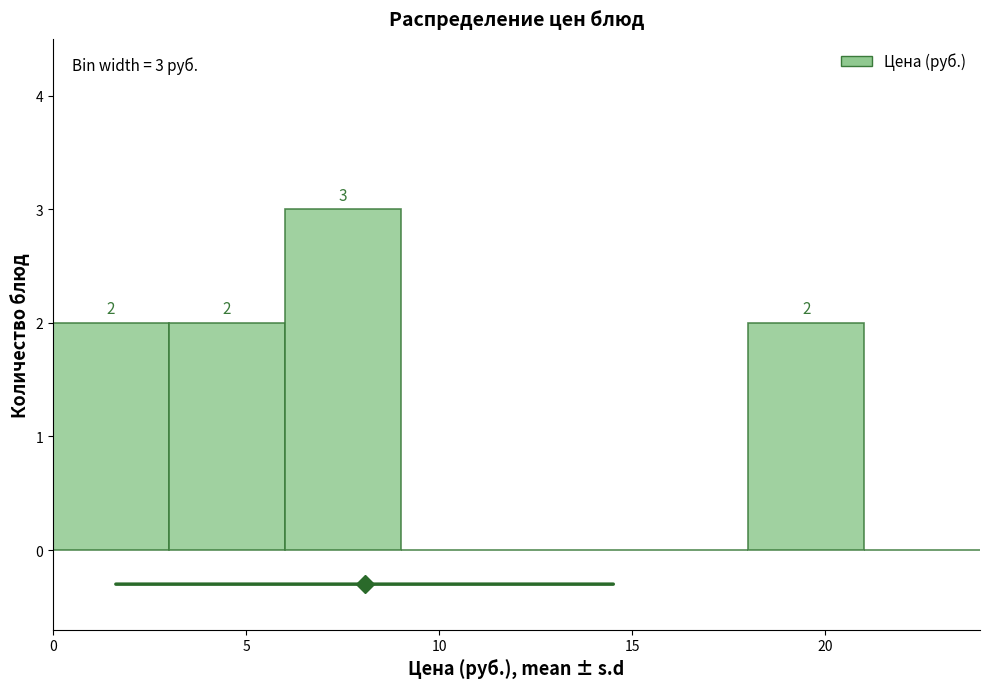

Which range on the x-axis has the tallest bar?

6 to 9